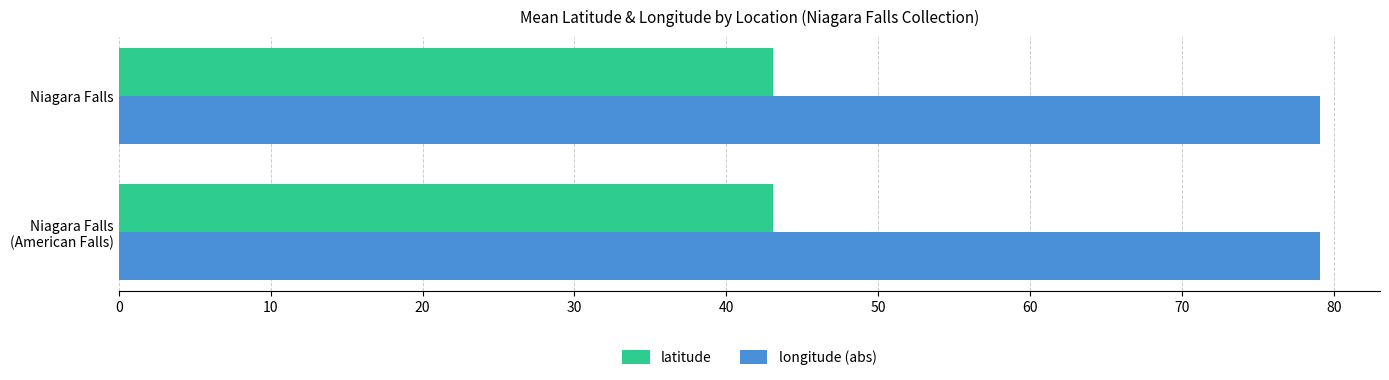

What is the total value across all series at Niagara Falls?

122.2